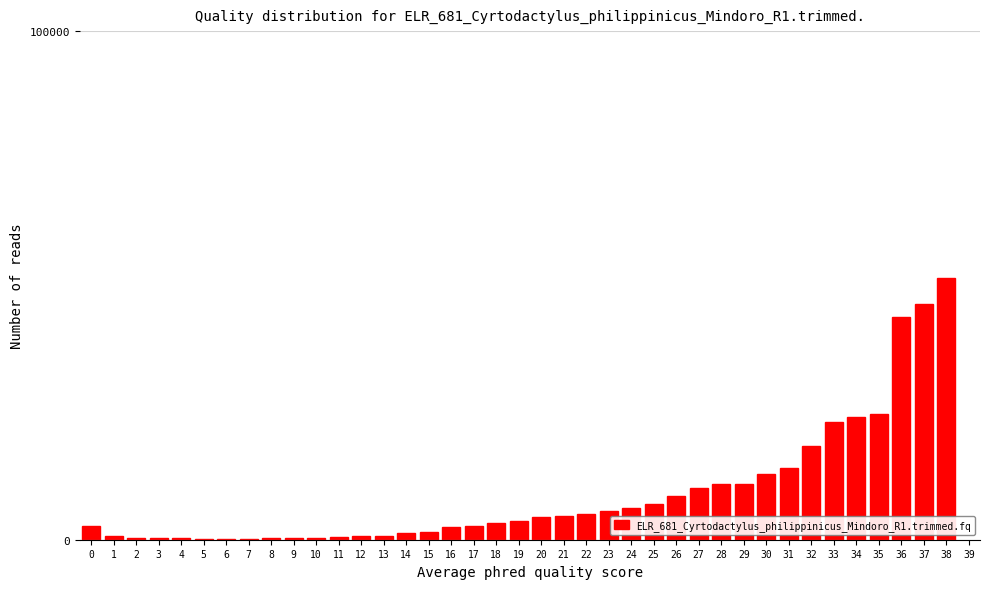

Is it true that the value at 33 is 23137?

True